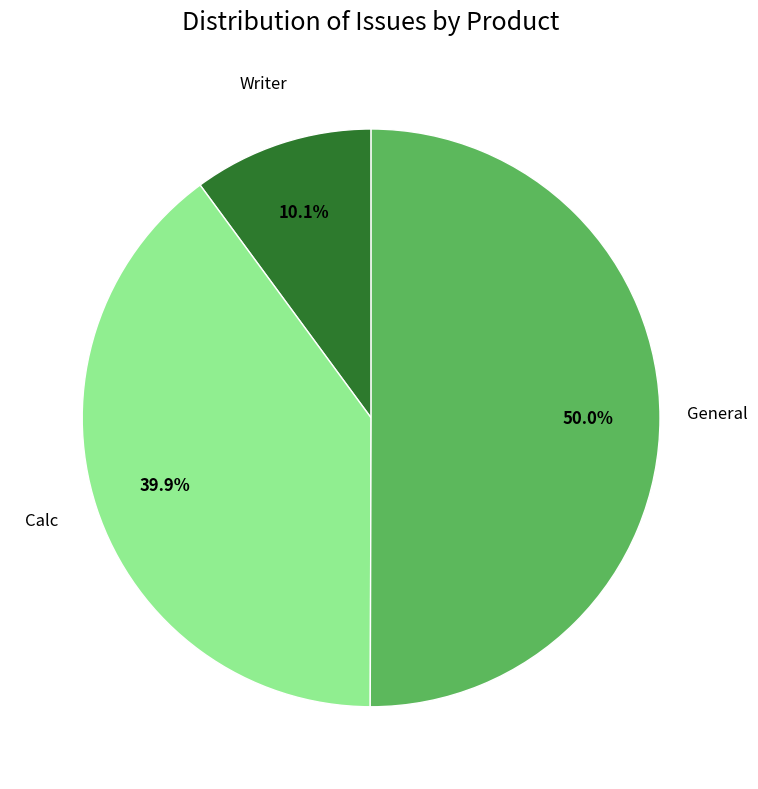

How many slices are in this pie chart?

3